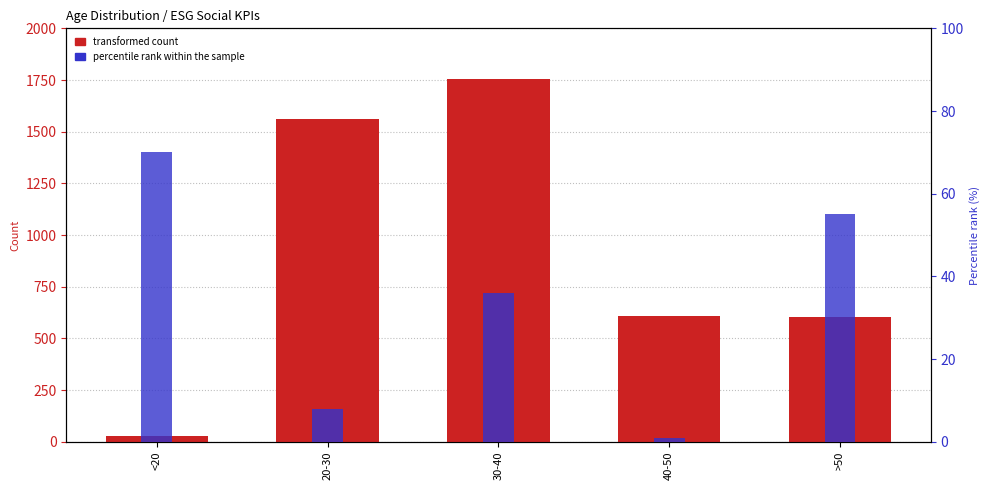

What is the minimum value for transformed count?

26.0